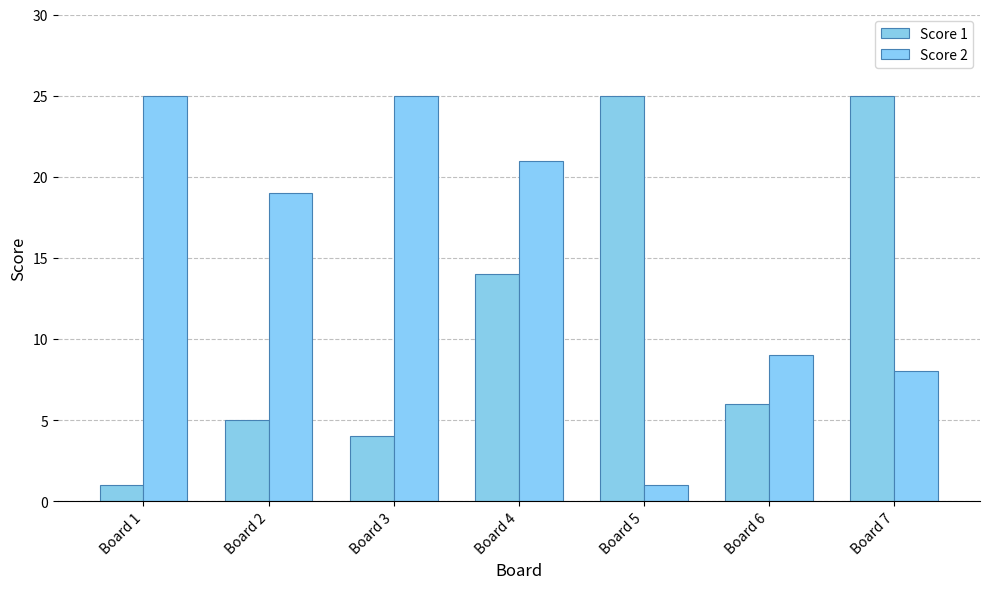

How many data points in Score 1 are less than 6?

3